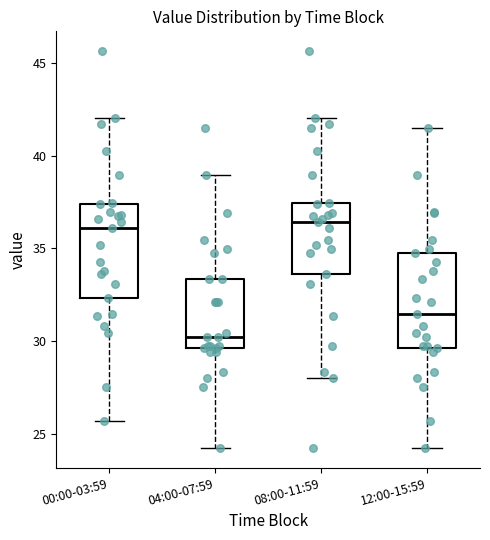

Reading left to right, transcribe this box plot: for each box, give where its median line is, the range the box spans, and where its two whiskers end, as read against the y-axis. The values are not printed on the chart, so give them approximately, as read against the axis.

00:00-03:59: median 36.0, box 32.5 to 37.5, whiskers 25.5 to 42.0
04:00-07:59: median 30.0, box 29.5 to 33.5, whiskers 24.0 to 39.0
08:00-11:59: median 36.5, box 33.5 to 37.5, whiskers 28.0 to 42.0
12:00-15:59: median 31.5, box 29.5 to 35.0, whiskers 24.0 to 41.5